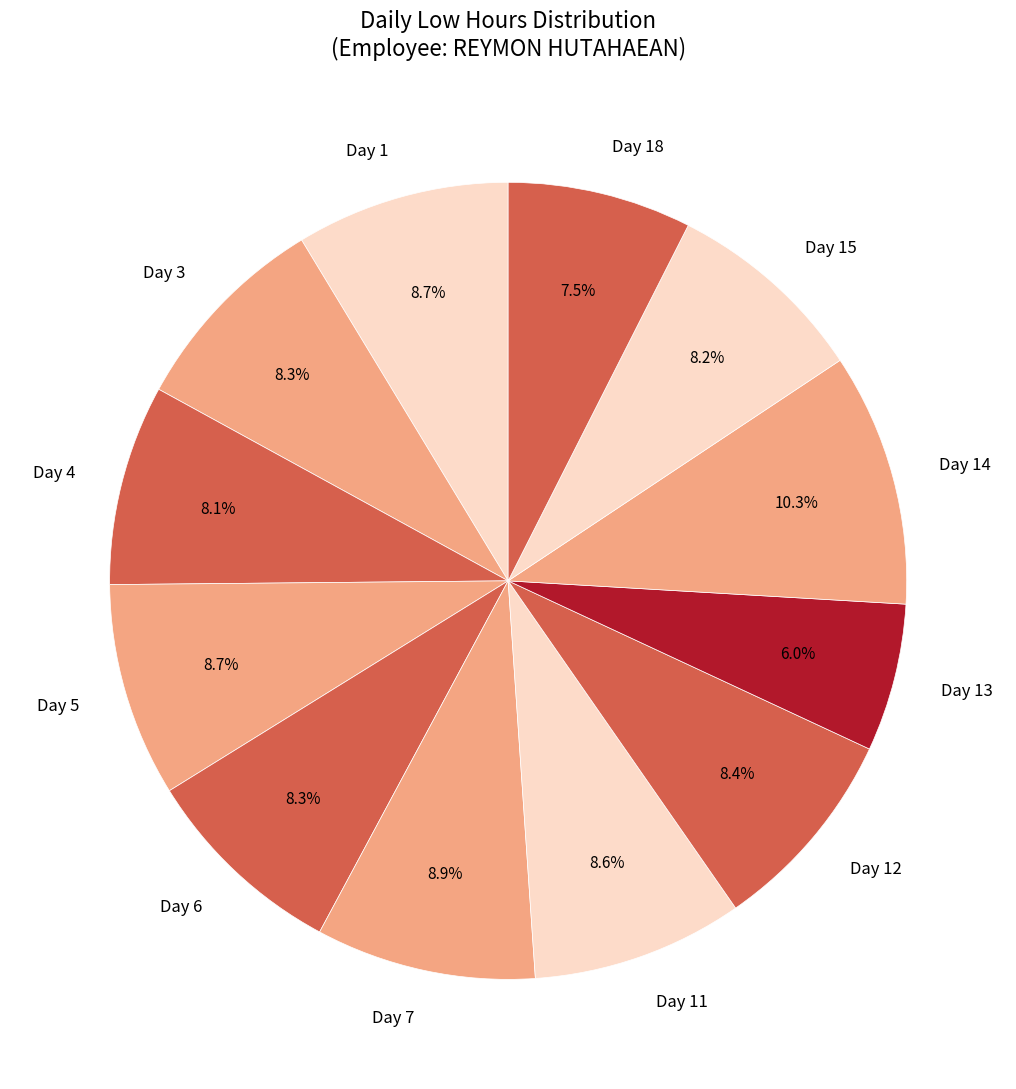

Approximately how many times larger is the value at Day 12 compared to Day 6?

1.0